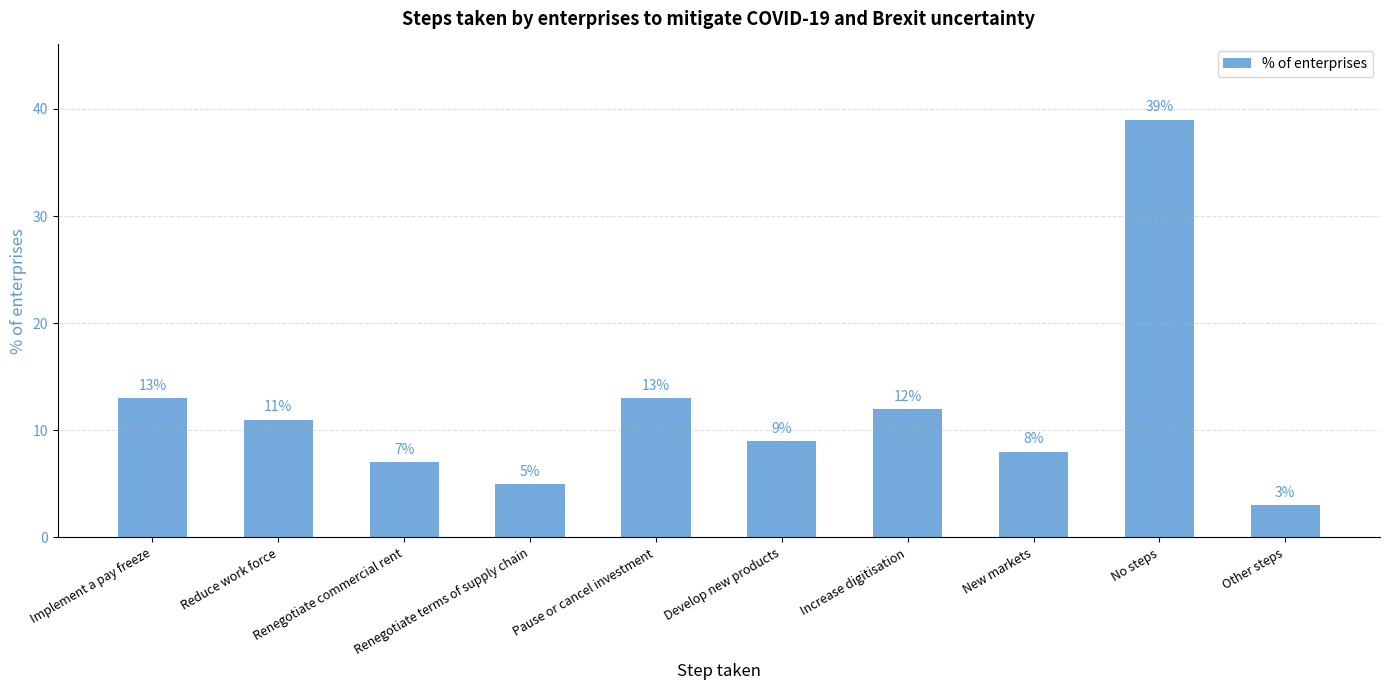

How many data points are less than 11?

5